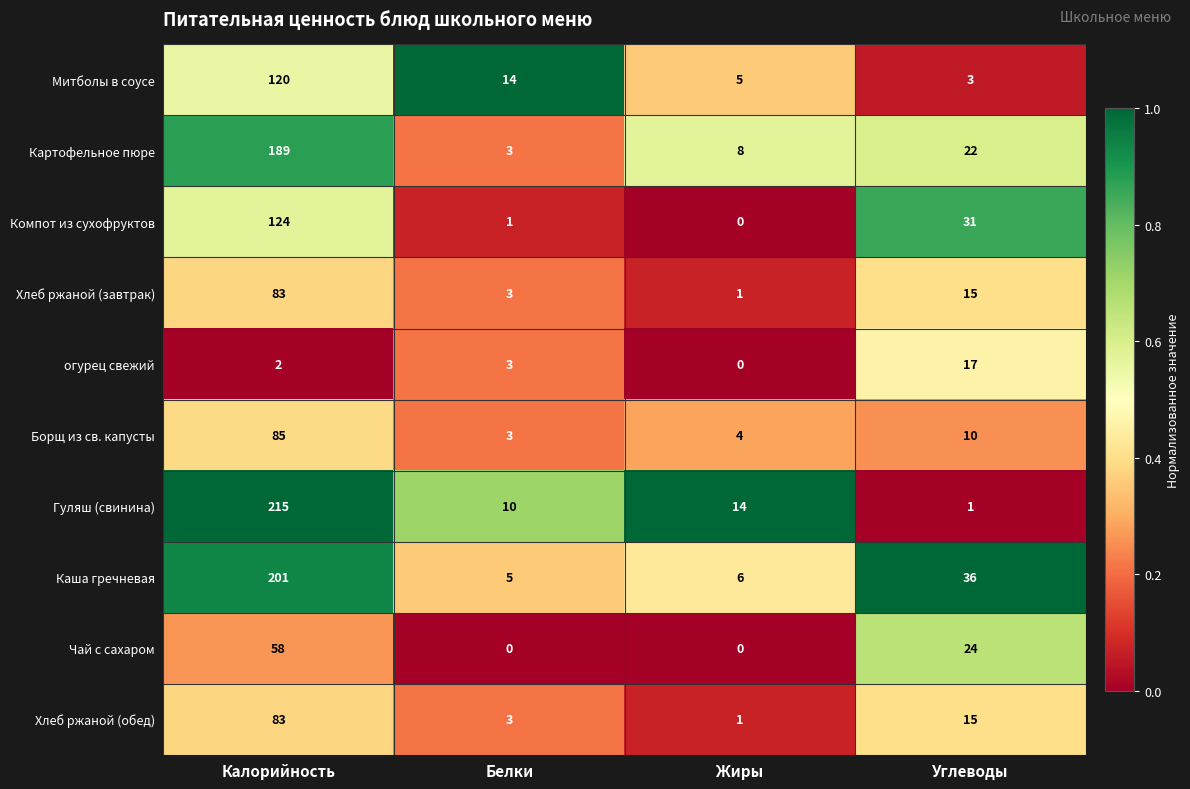

What is the total value across all series at Белки?

45